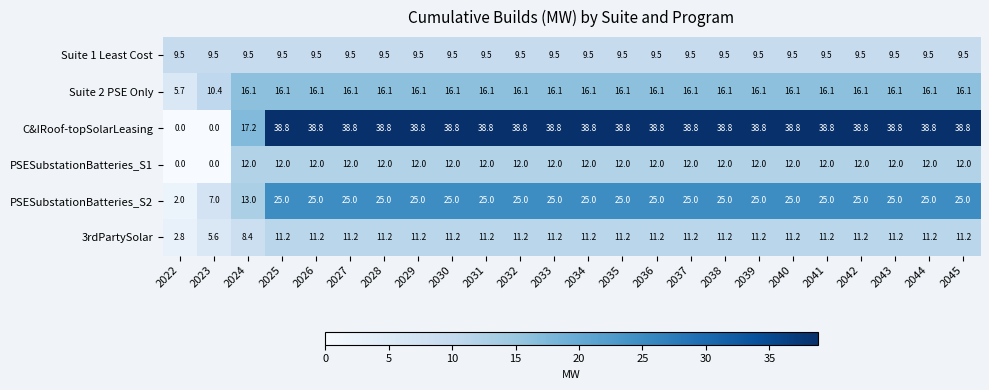

What is the minimum value for Suite 2 PSE Only?

5.7